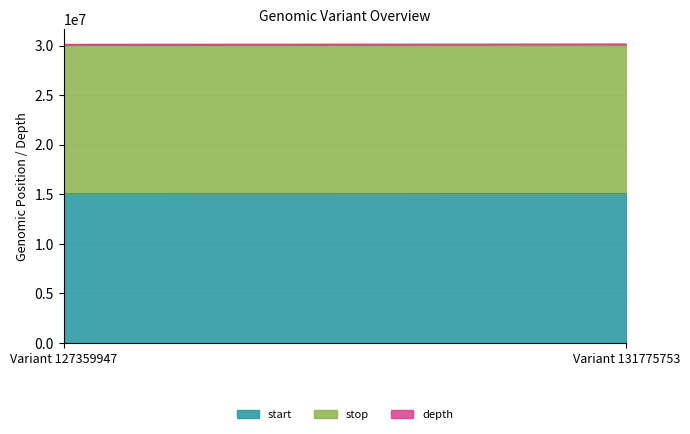

What is the value of the start point at the 2nd from the left?

15075788